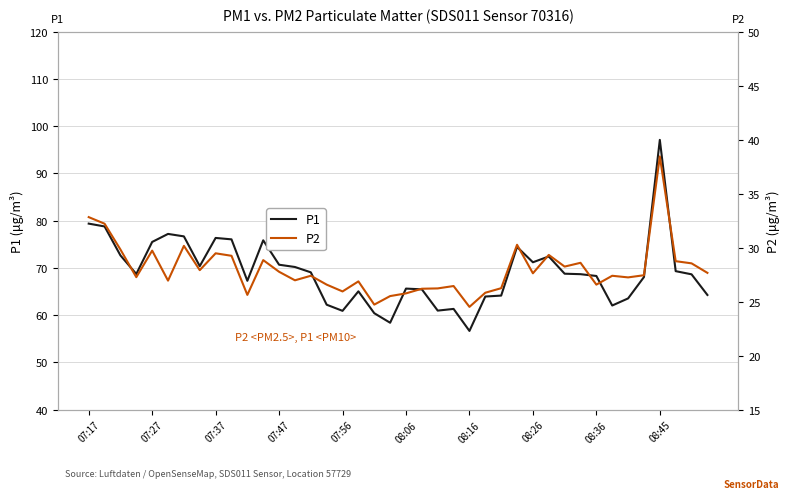

Does the chart display data point markers on the line(s)?

No